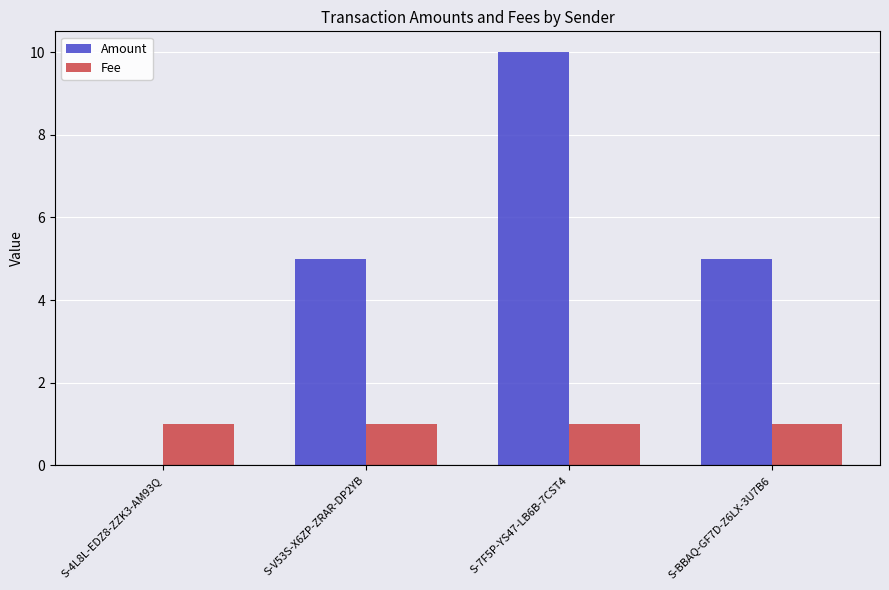

Are the bars horizontal?

No